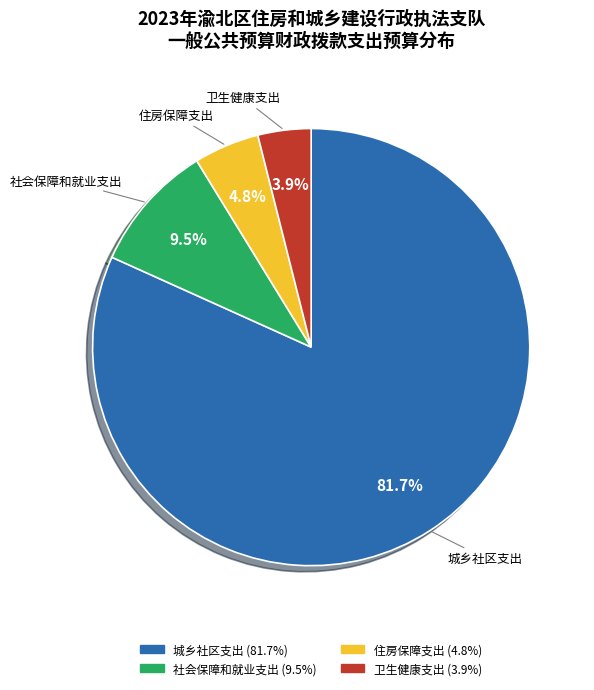

What is the largest slice in the pie chart?

城乡社区支出